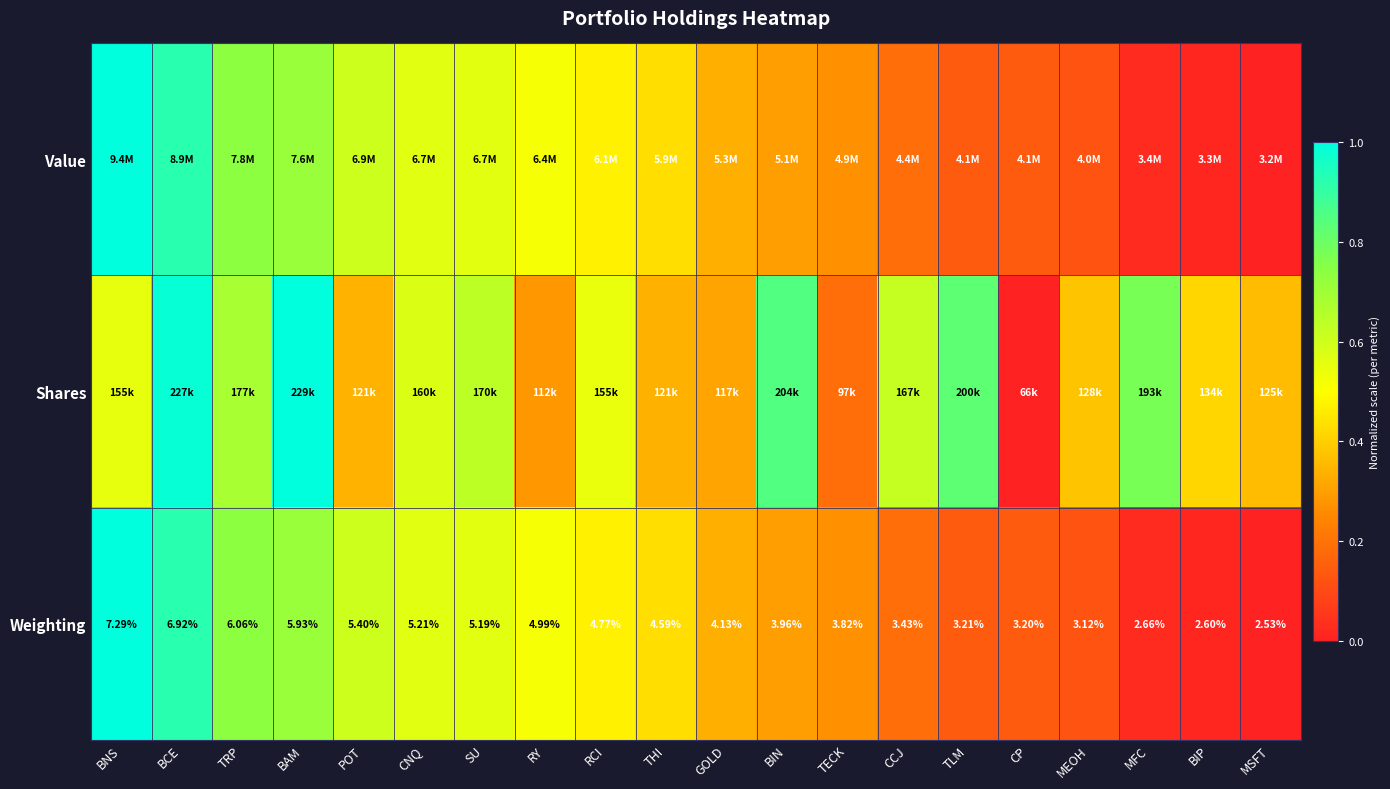

Rank the categories by Weighting value from lowest to highest.

MSFT, BIP, MFC, MEOH, CP, TLM, CCJ, TECK, BIN, GOLD, THI, RCI, RY, SU, CNQ, POT, BAM, TRP, BCE, BNS